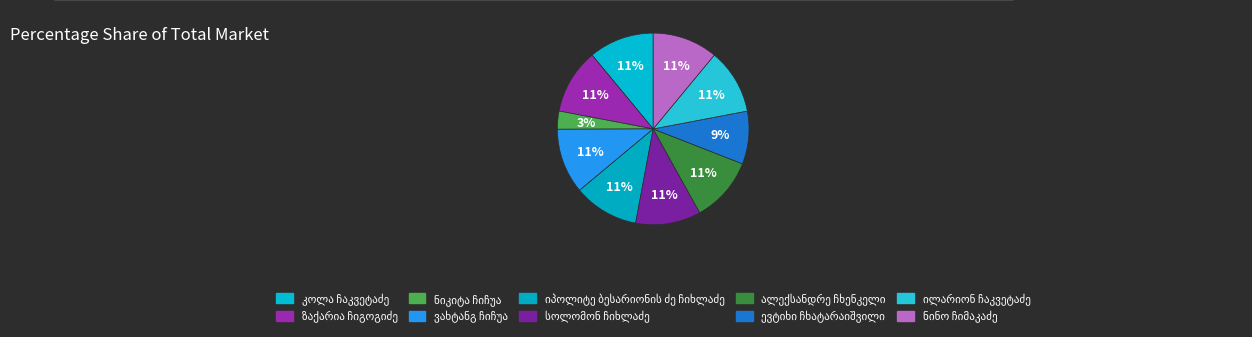

Count the number of slices in the pie.

10